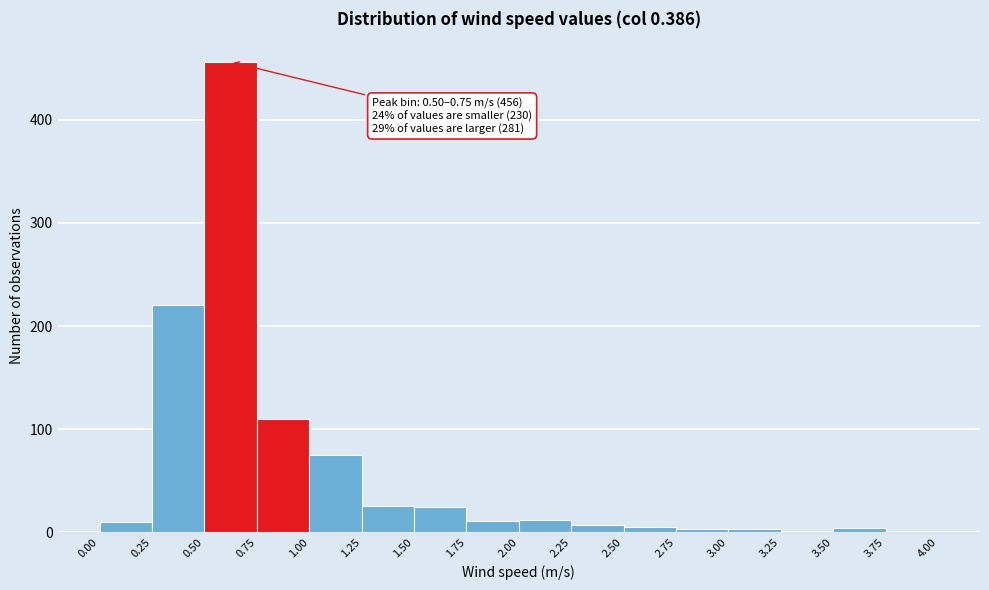

Which range on the x-axis has the tallest bar?

0.50 to 0.75